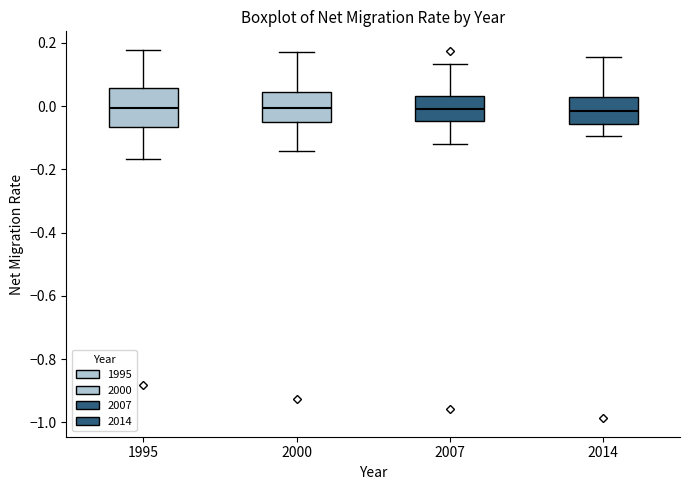

Where is the upper edge of the box at x = 2014 on the y-axis? The values are not printed on the chart, so give them approximately, as read against the axis.

0.02